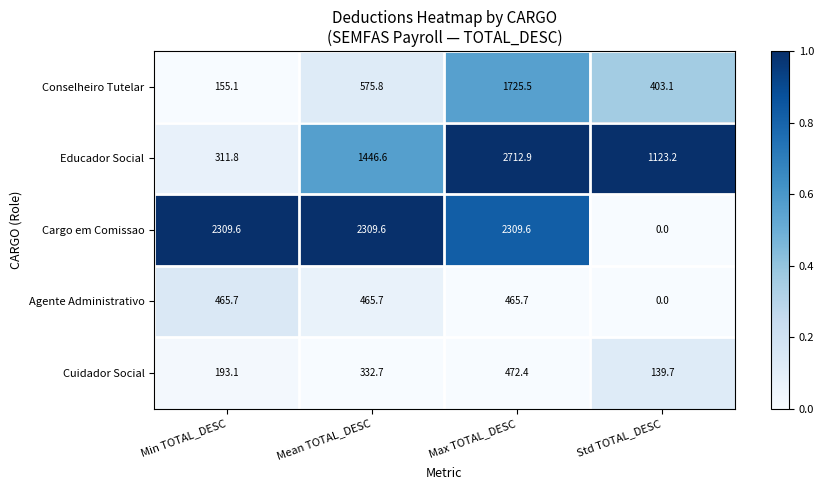

What is the spread (max minus min) of values at Min TOTAL_DESC?

2154.5